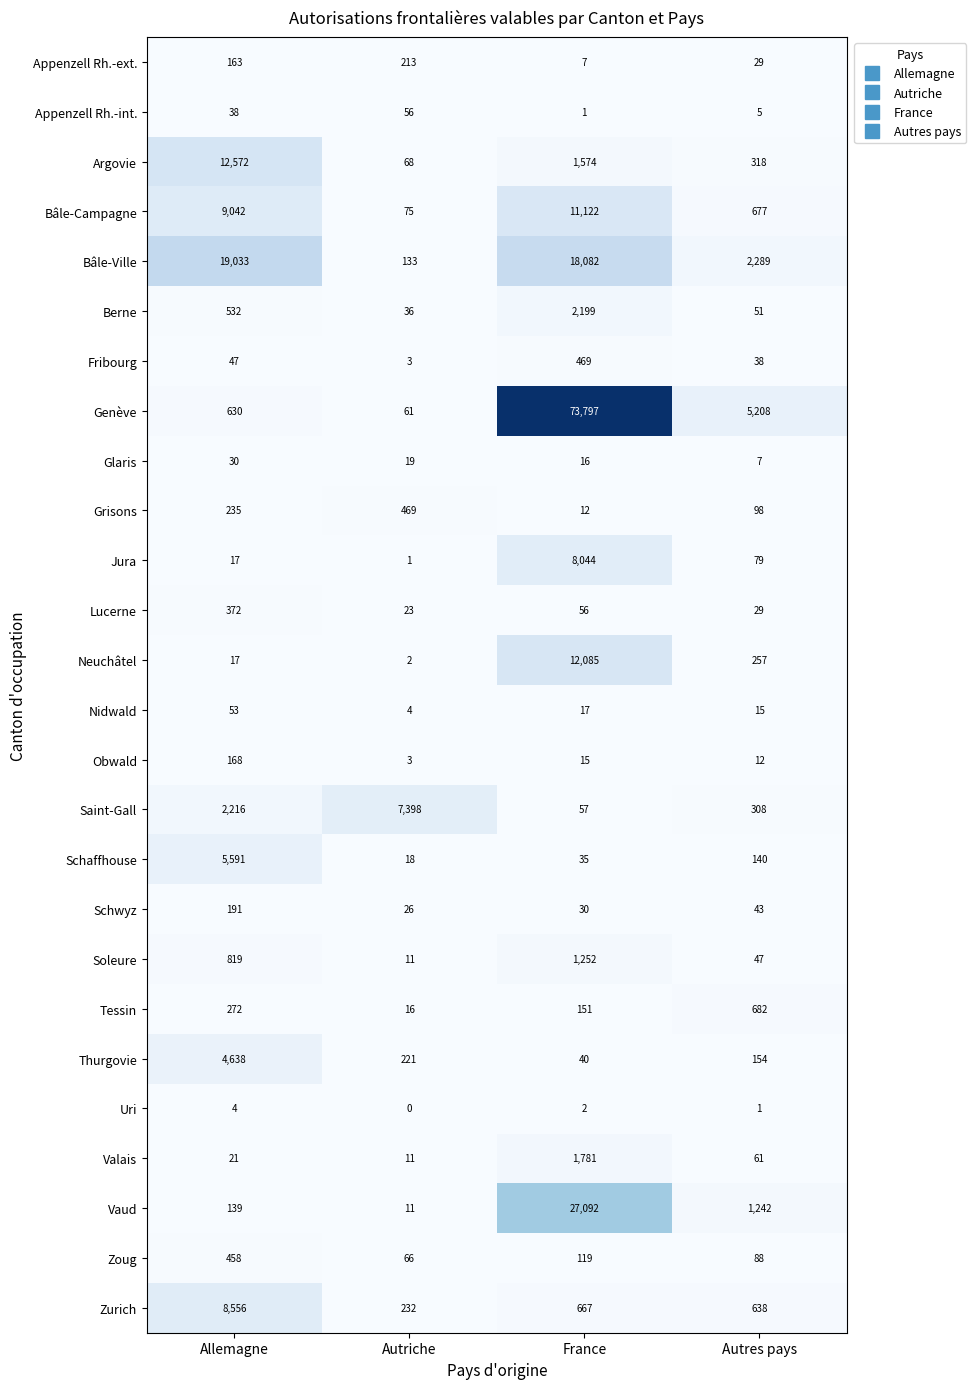

How many distinct data groups are displayed?

26